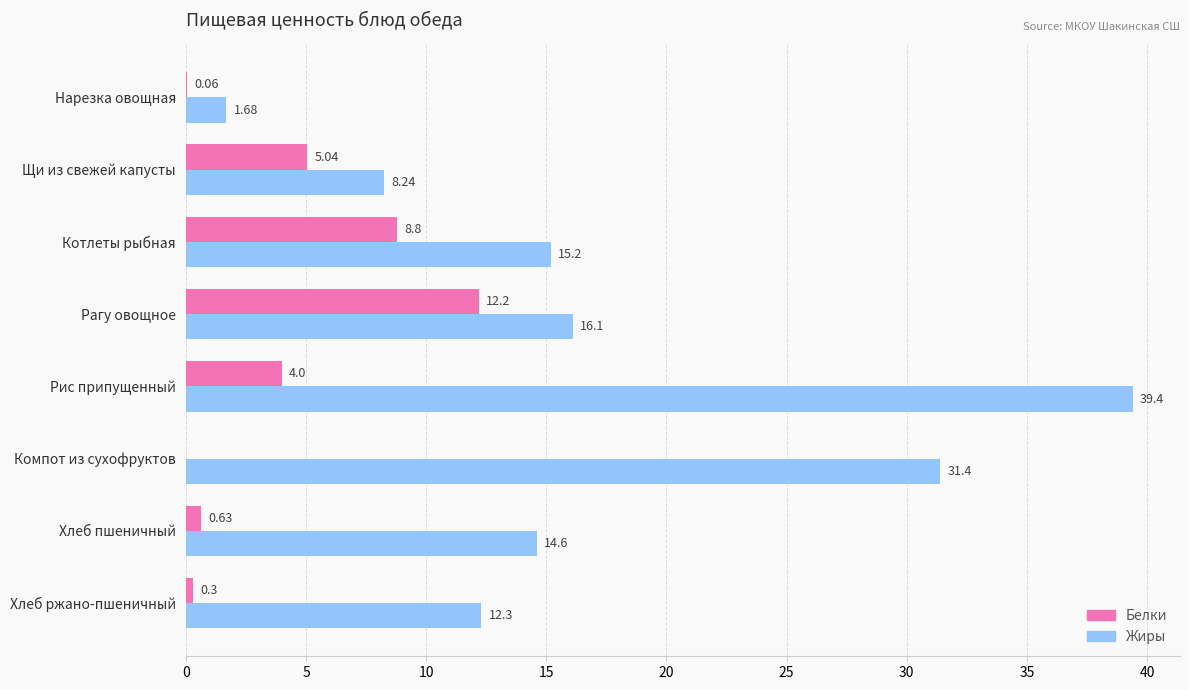

At which category is the sum across all series the highest?

Рис припущенный